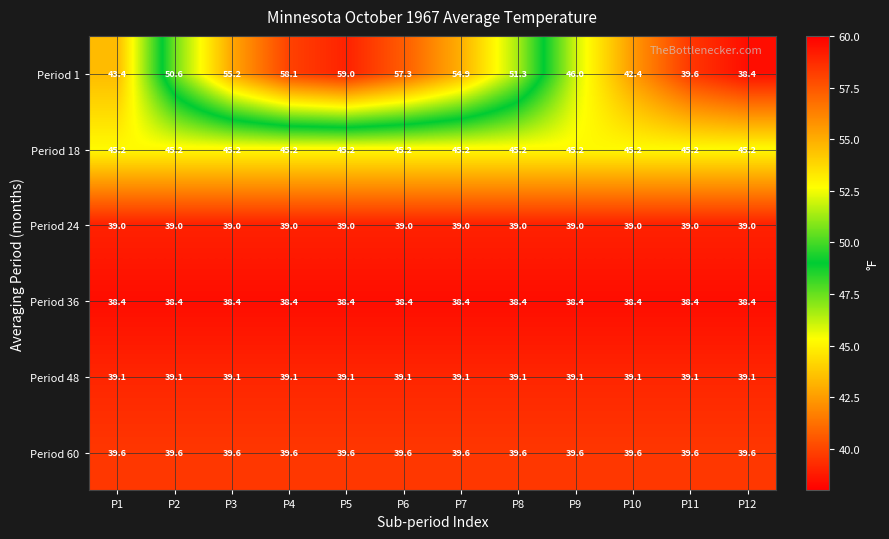

Which series has the widest spread of values?

Period 1